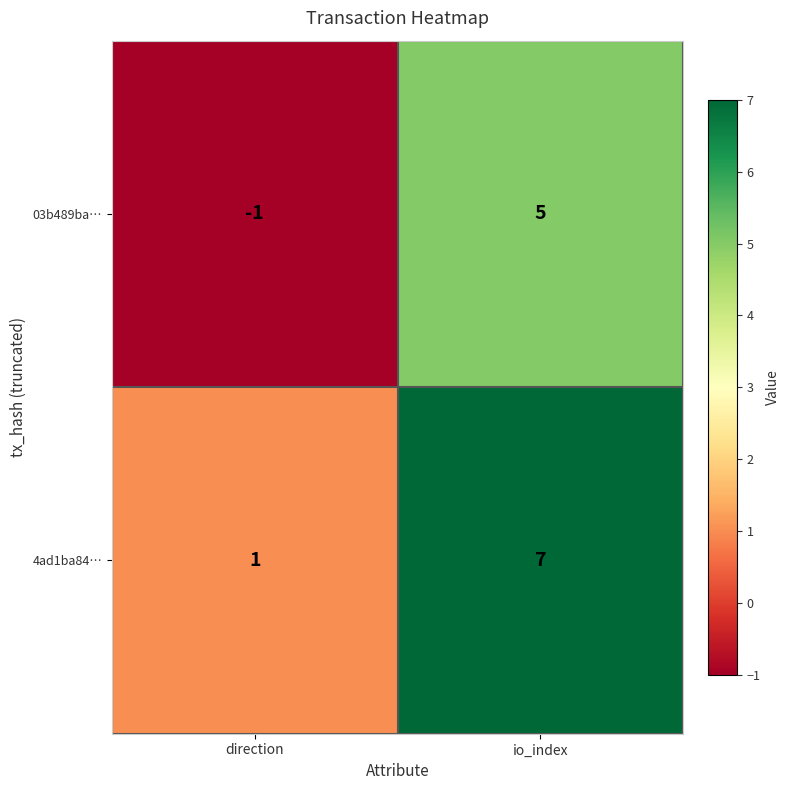

How many series are shown in this chart?

2